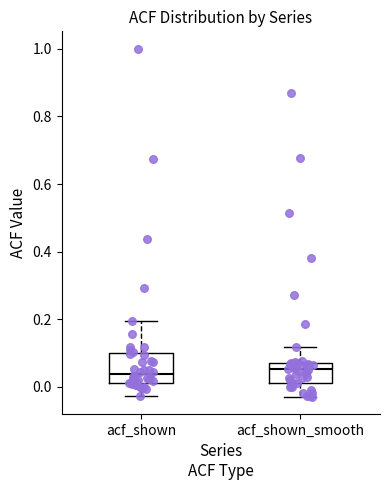

Reading left to right, transcribe this box plot: for each box, give where its median line is, the range the box spans, and where its two whiskers end, as read against the y-axis. The values are not printed on the chart, so give them approximately, as read against the axis.

acf_shown: median 0.04, box 0.02 to 0.10, whiskers -0.02 to 0.20
acf_shown_smooth: median 0.06, box 0.02 to 0.08, whiskers -0.02 to 0.12